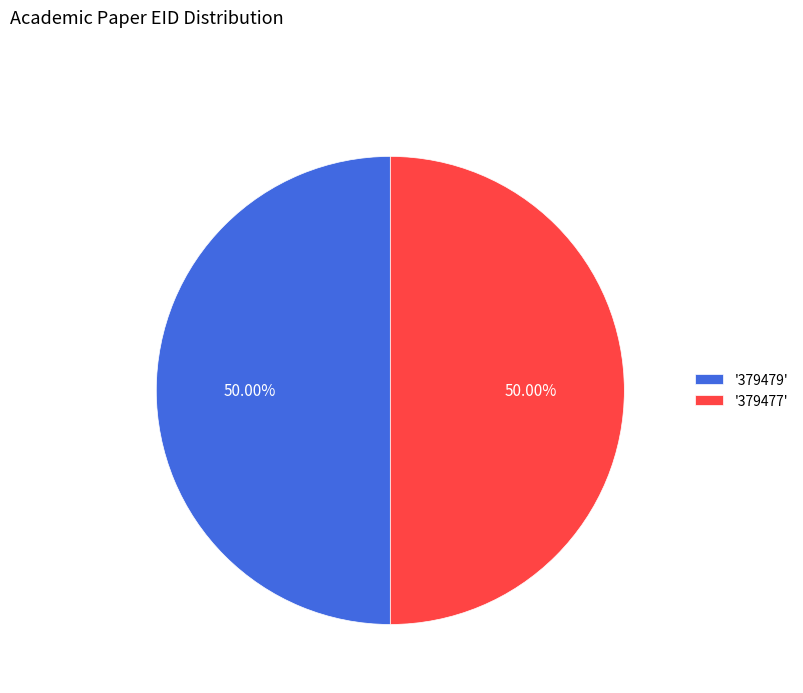

Combined, do '379477' and '379479' account for over 50%?

Yes